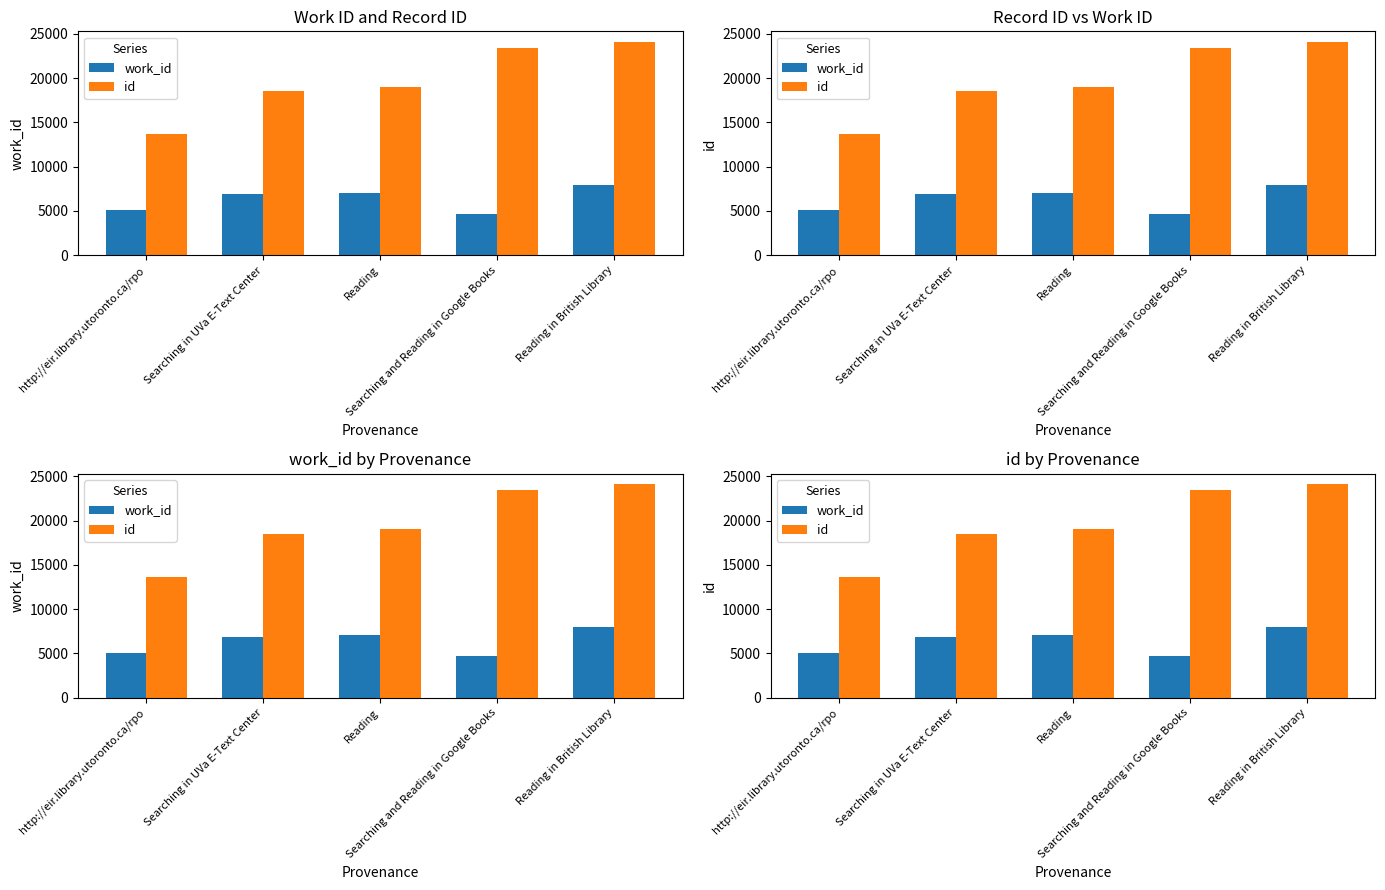

Reading left to right, what are all the values shown in this chart?

work_id: 5063	6887	7033	4702	7942
id: 13649	18486	18993	23391	24067